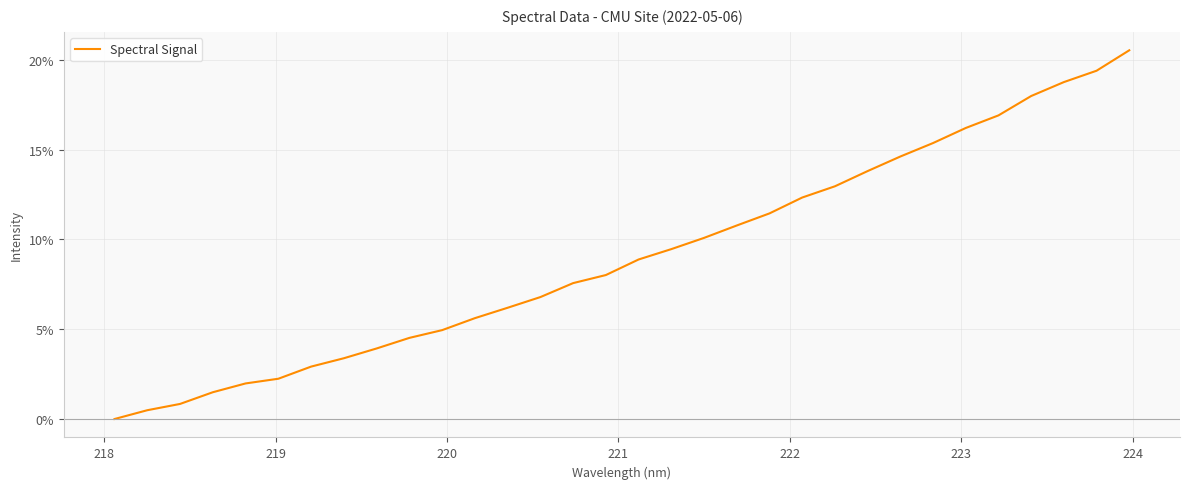

What is the difference between the second highest and second lowest values?

18.9